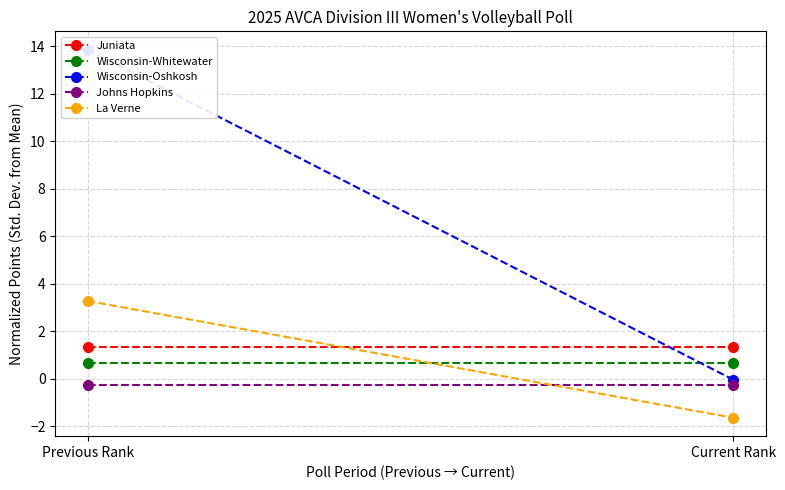

What is the difference between the highest and lowest values at Current Rank?

3.0